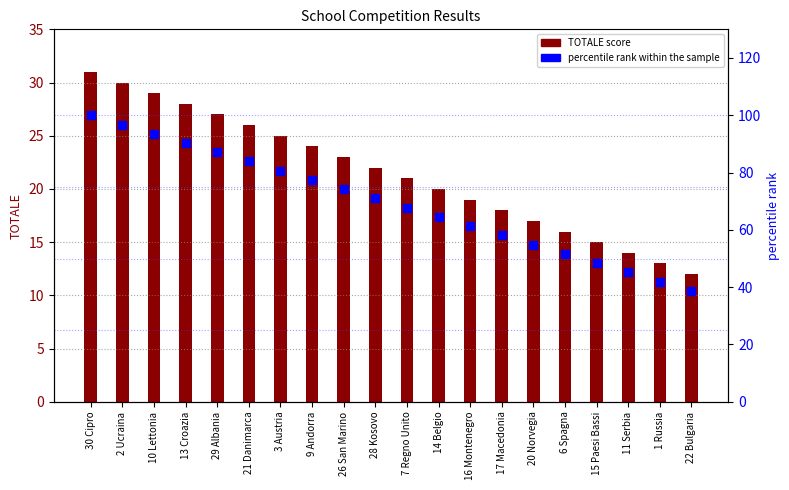

What is the total value across all series at 10 Lettonia?

122.5